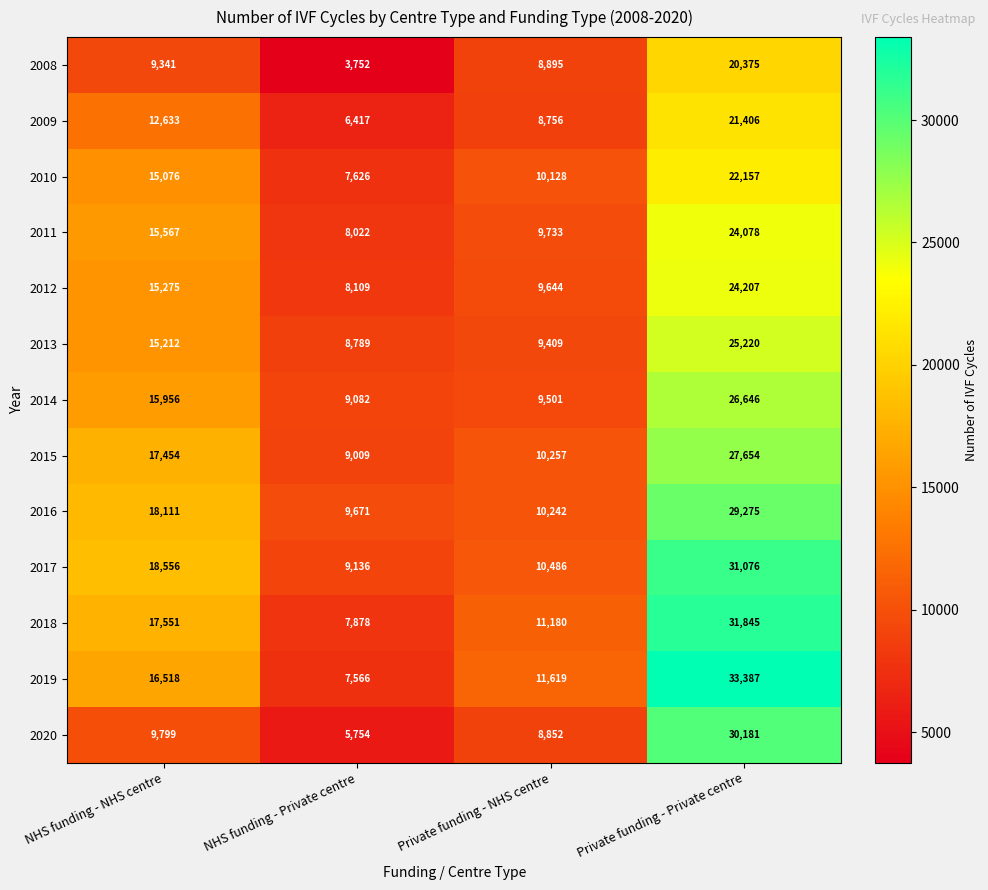

Which series has the largest total across all categories?

2017